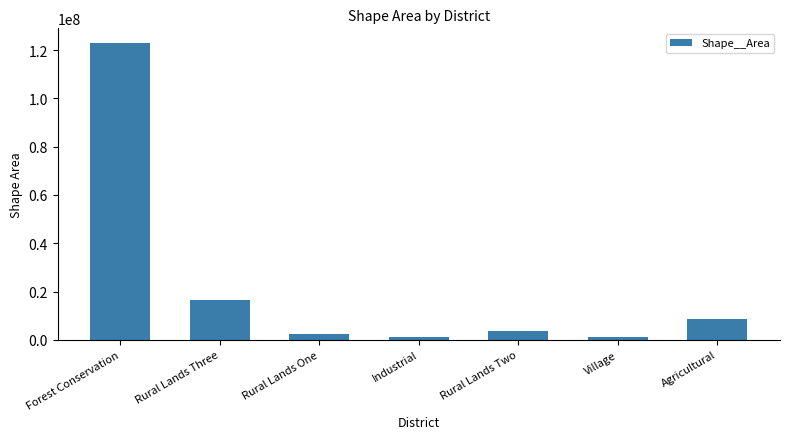

What is the difference between the maximum and second lowest values?

121533703.9